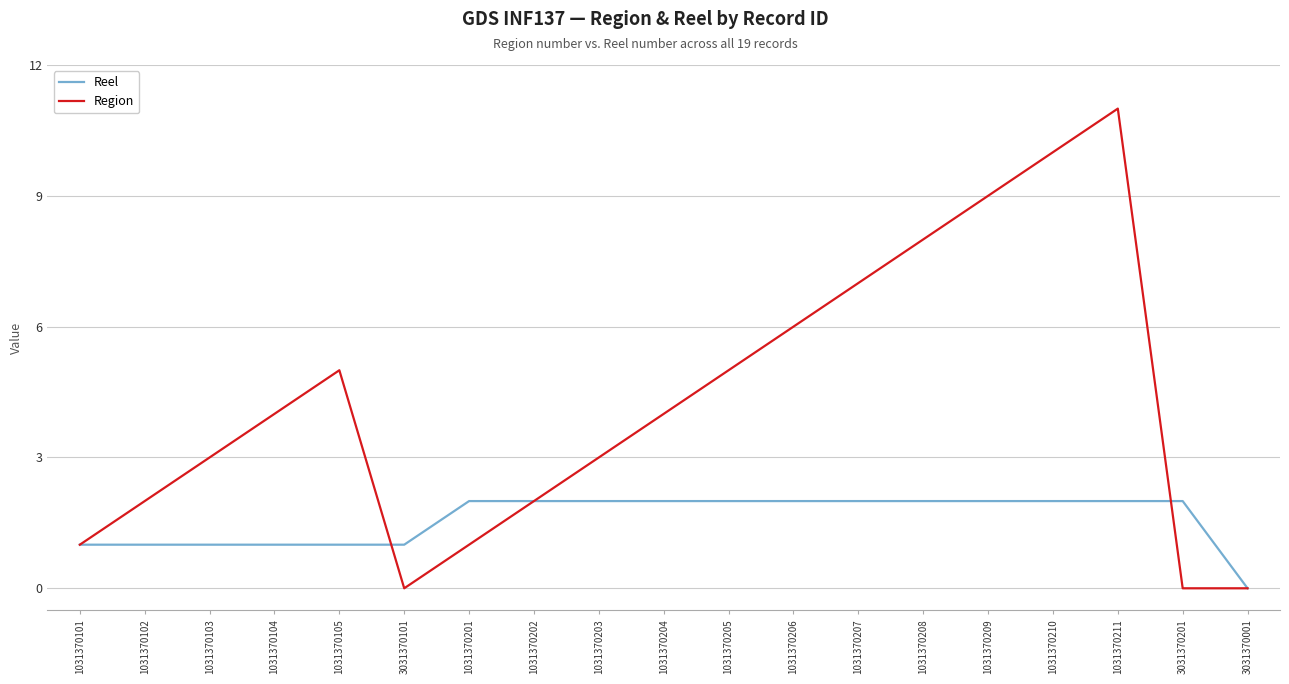

At 1031370206, list the series in order from smallest to largest.

Reel, Region